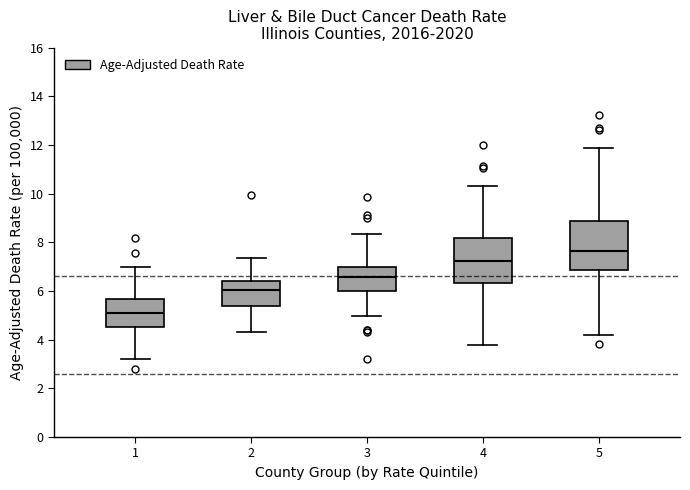

Where does the upper whisker of the box at x = 3 end on the y-axis? The values are not printed on the chart, so give them approximately, as read against the axis.

8.4